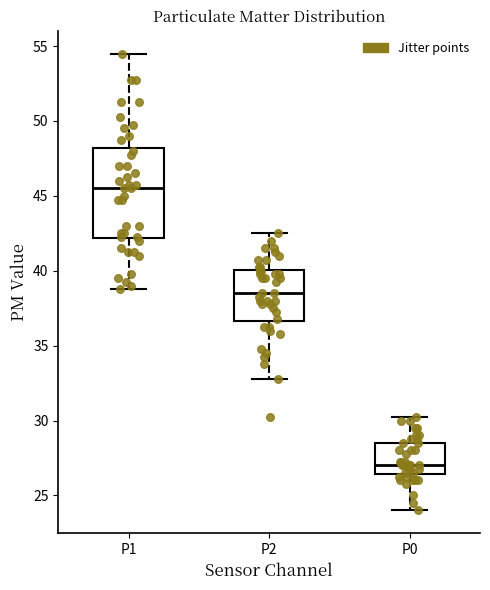

Reading left to right, transcribe this box plot: for each box, give where its median line is, the range the box spans, and where its two whiskers end, as read against the y-axis. The values are not printed on the chart, so give them approximately, as read against the axis.

P1: median 45.5, box 42.0 to 48.0, whiskers 39.0 to 54.5
P2: median 38.5, box 36.5 to 40.0, whiskers 33.0 to 42.5
P0: median 27.0, box 26.5 to 28.5, whiskers 24.0 to 30.5